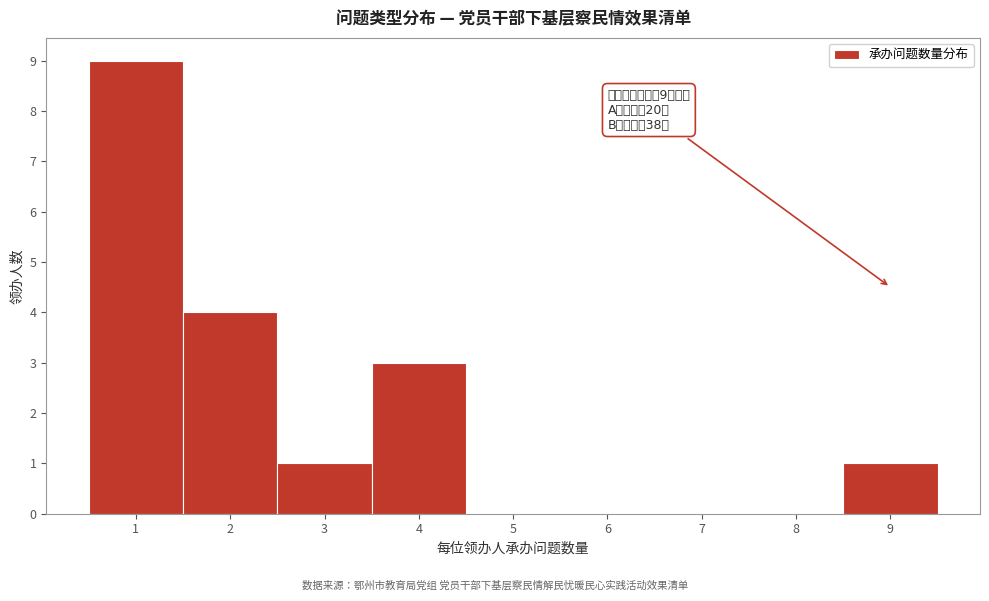

Which range on the x-axis has the tallest bar?

0.5 to 1.5